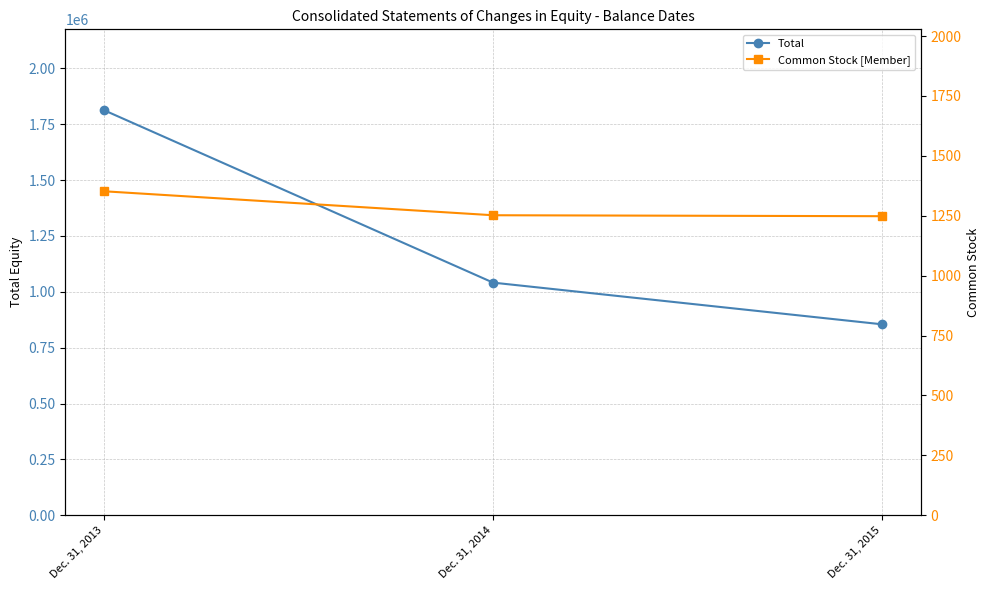

How many data points in Common Stock [Member] are above 1252?

1